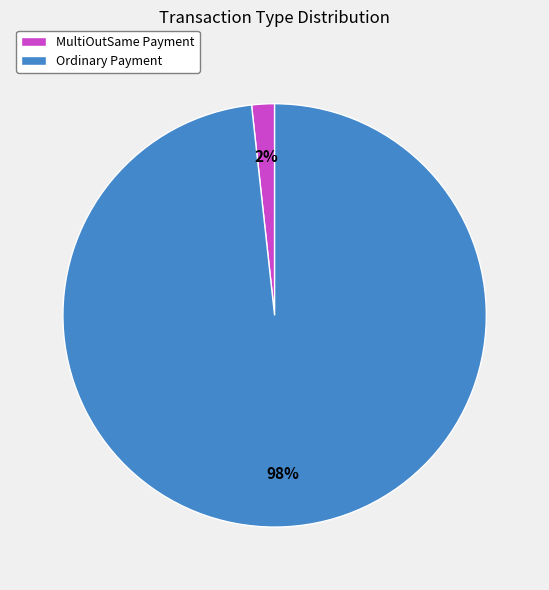

The Ordinary Payment slice represents 98% of the pie. True or false?

True